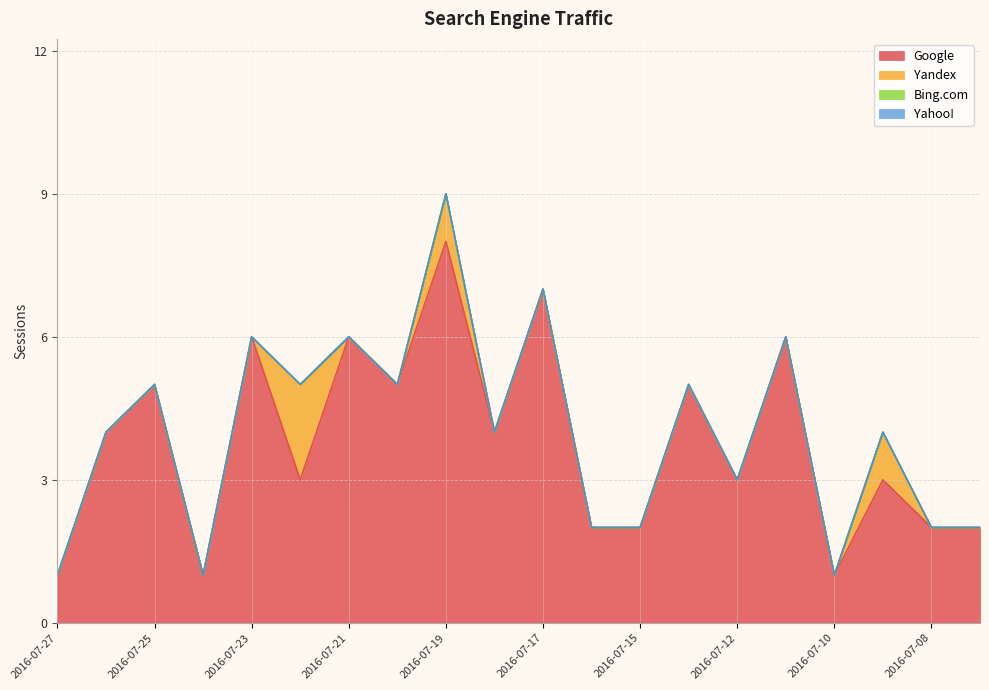

Where is the first local minimum for Google?

2016-07-24